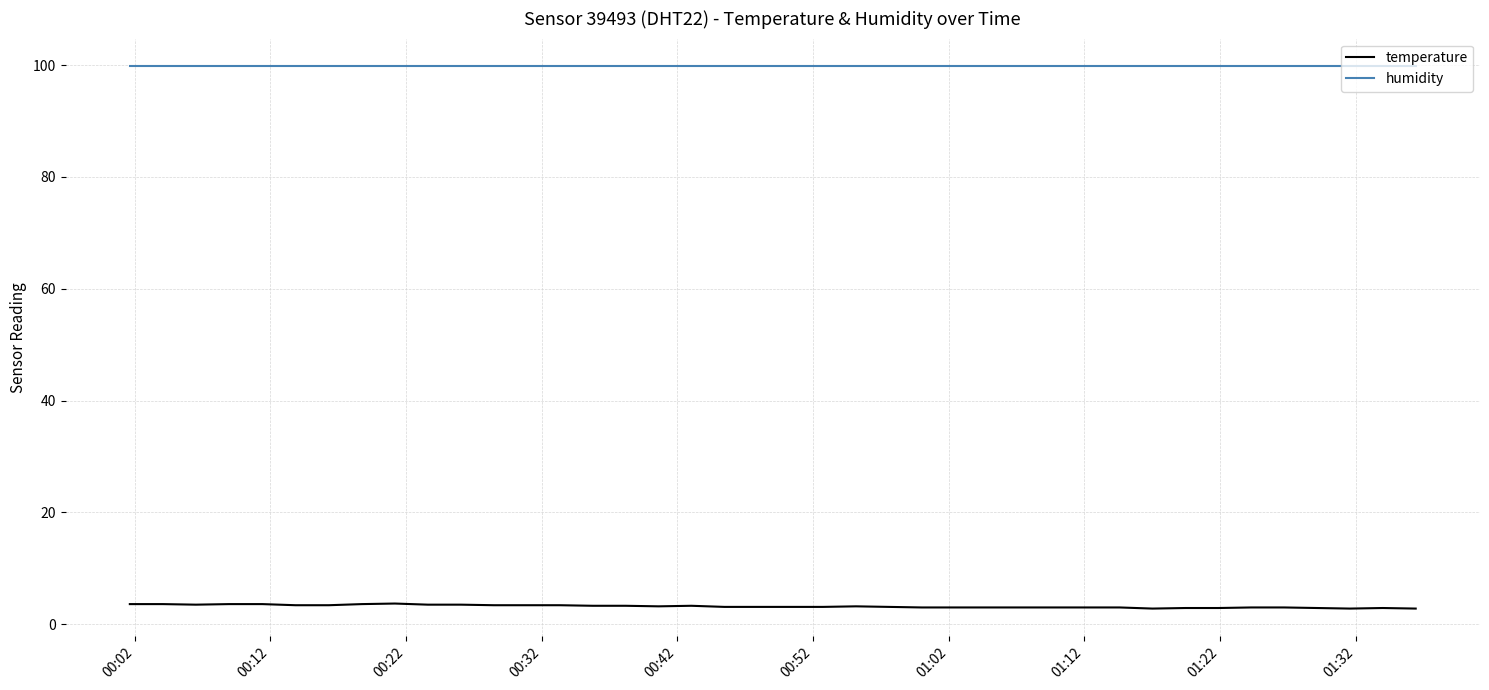

How many lines are shown in the chart?

2